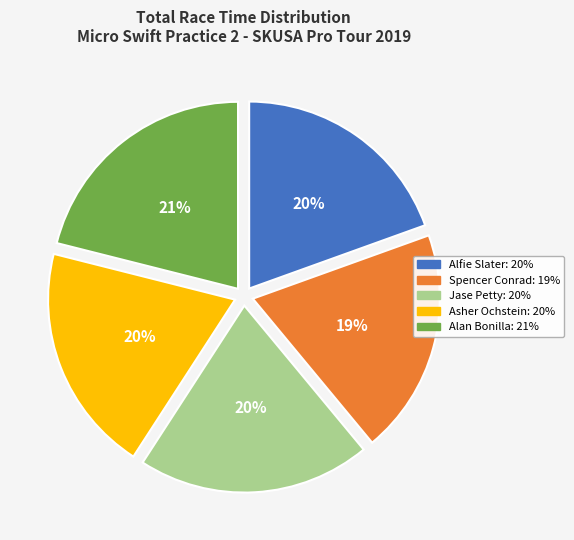

The Spencer Conrad slice represents 7% of the pie. True or false?

False